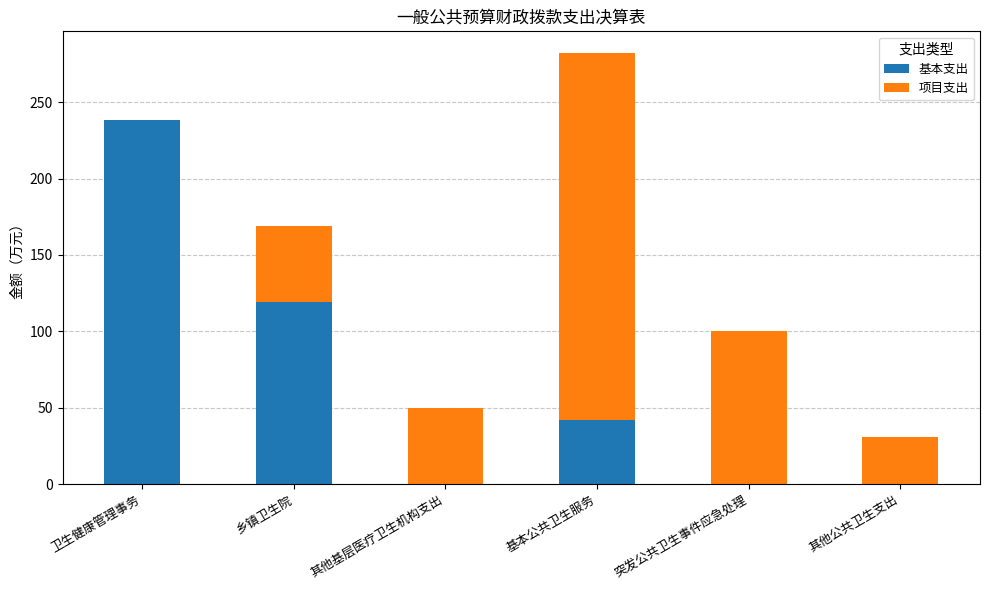

What is the sum of all 基本支出 values?

399.5